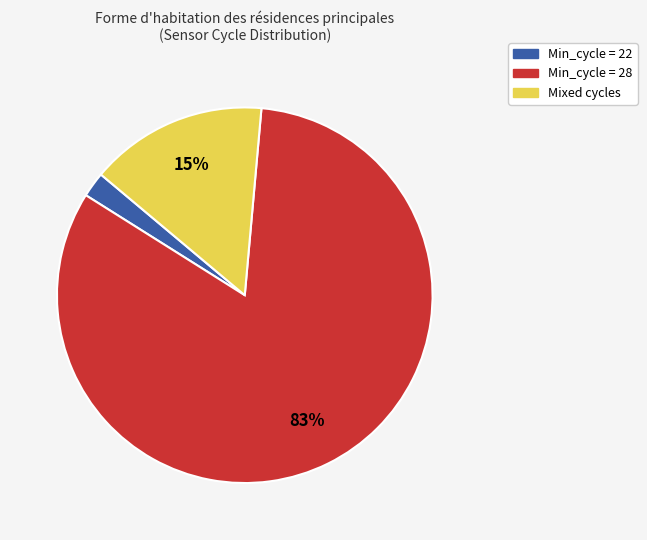

To the nearest percent, what is the average slice percentage?

33%